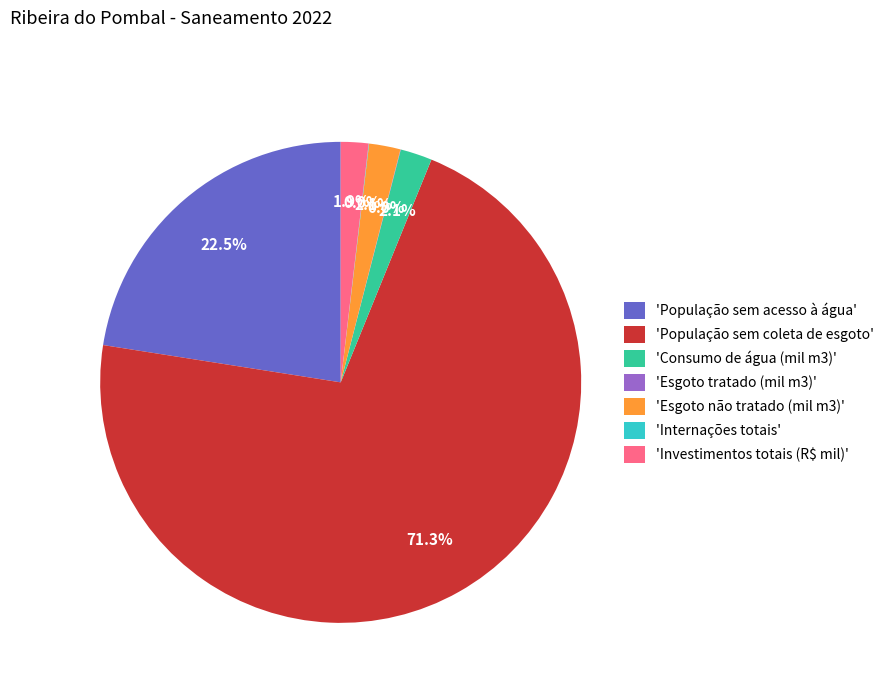

Which slice is the largest?

'População sem coleta de esgoto'